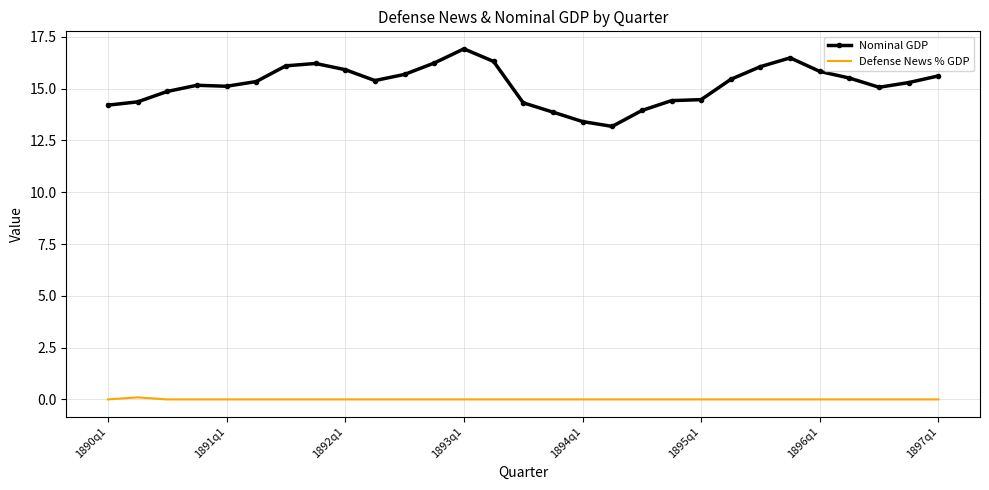

What is the greatest value displayed?

16.9